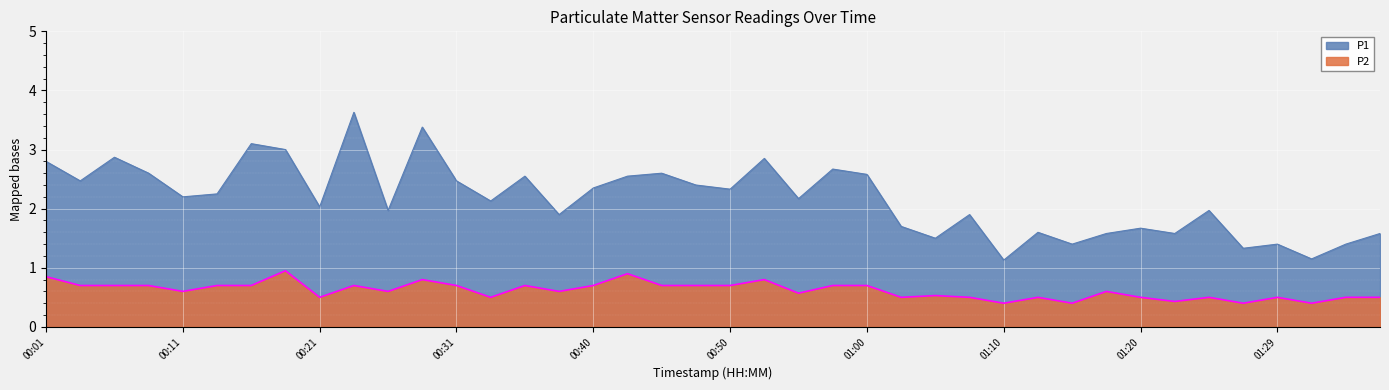

At how many categories does at least one series exceed 2?

23